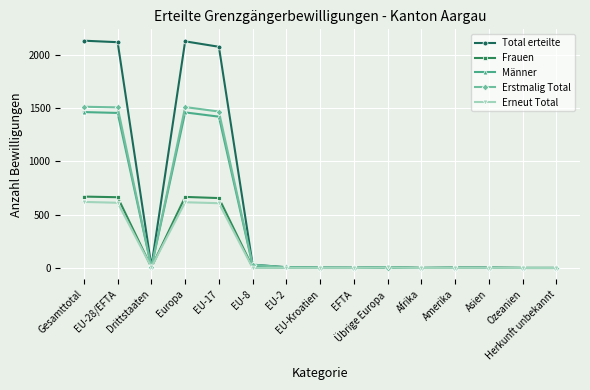

What is the label of the 3rd point from the right?

Asien